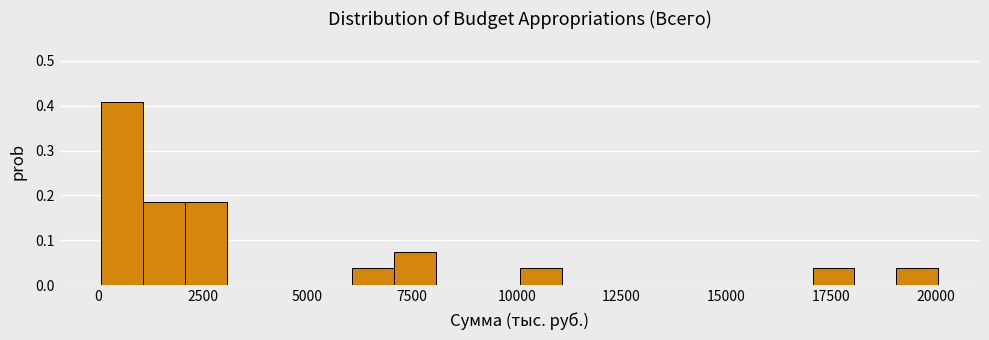

Read against the x-axis, roughly where is the centre of the tallest bar?

500